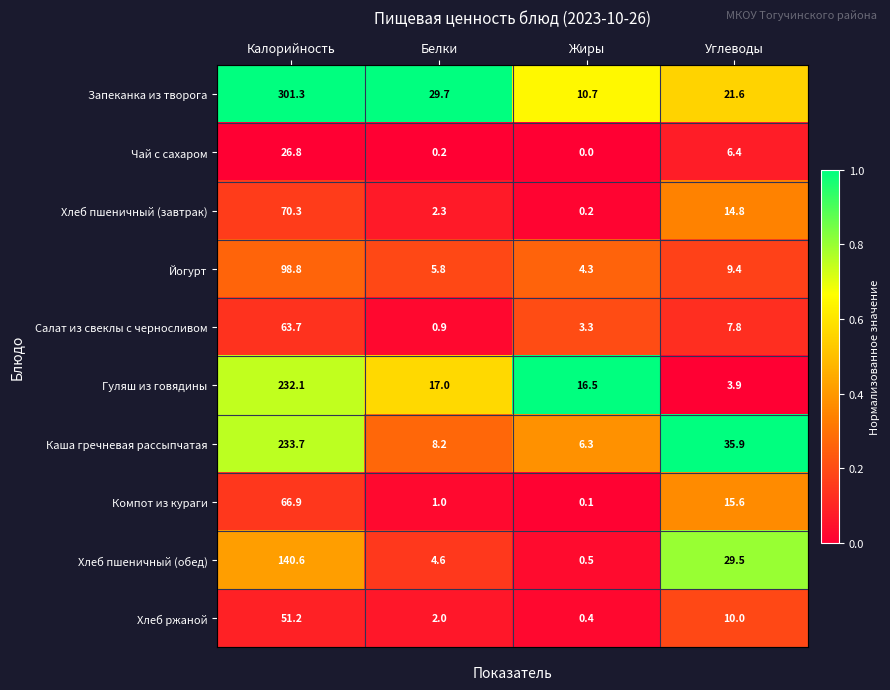

At Углеводы, list the series in order from smallest to largest.

Гуляш из говядины, Чай с сахаром, Салат из свеклы с черносливом, Йогурт, Хлеб ржаной, Хлеб пшеничный (завтрак), Компот из кураги, Запеканка из творога, Хлеб пшеничный (обед), Каша гречневая рассыпчатая